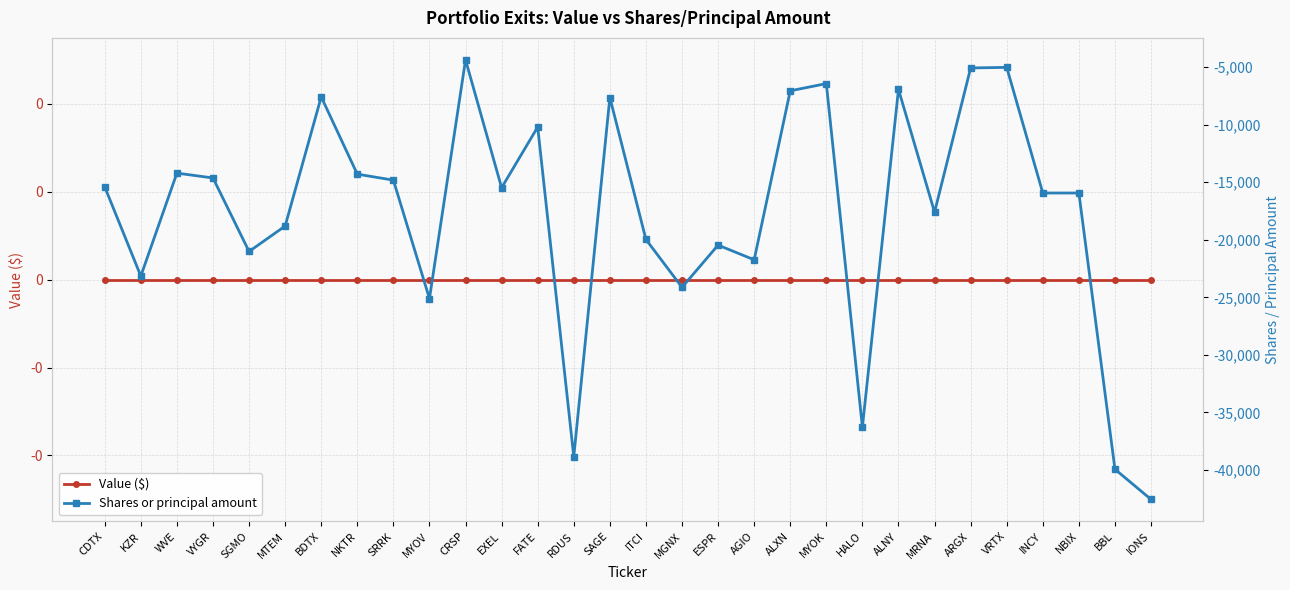

True or false: Shares or principal amount and Value ($) cross at least once.

False